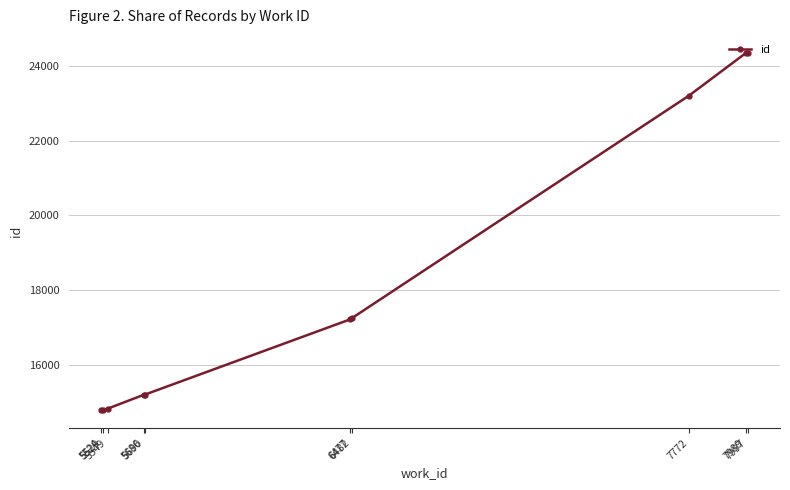

What is the change in value from 7989 to 7997?

+12